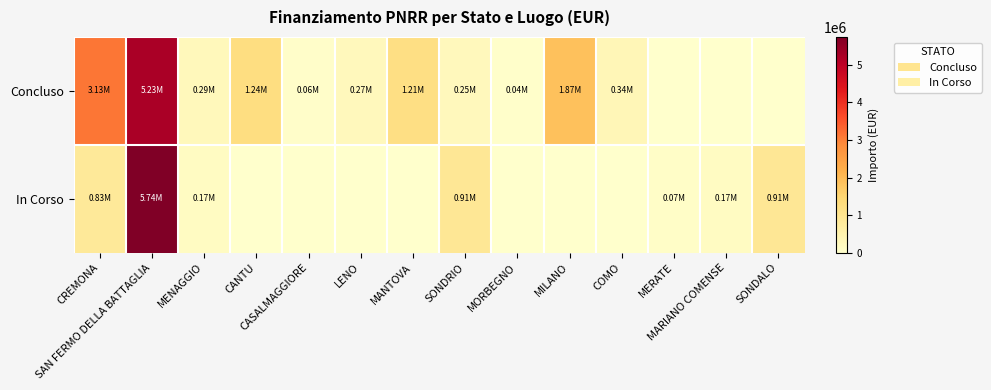

Reading right to left, extract all data points from this chart.

Concluso: SONDALO=0.0	MARIANO COMENSE=0.0	MERATE=0.0	COMO=344882.5	MILANO=1866366.7	MORBEGNO=36600.0	SONDRIO=247700.0	MANTOVA=1206048.8	LENO=269021.9	CASALMAGGIORE=57564.0	CANTU=1242450.0	MENAGGIO=286114.4	SAN FERMO DELLA BATTAGLIA=5233615.0	CREMONA=3132594.6
In Corso: SONDALO=914000.0	MARIANO COMENSE=165553.7	MERATE=75000.0	COMO=0.0	MILANO=0.0	MORBEGNO=0.0	SONDRIO=914000.0	MANTOVA=0.0	LENO=0.0	CASALMAGGIORE=0.0	CANTU=0.0	MENAGGIO=165553.7	SAN FERMO DELLA BATTAGLIA=5742257.7	CREMONA=833874.0